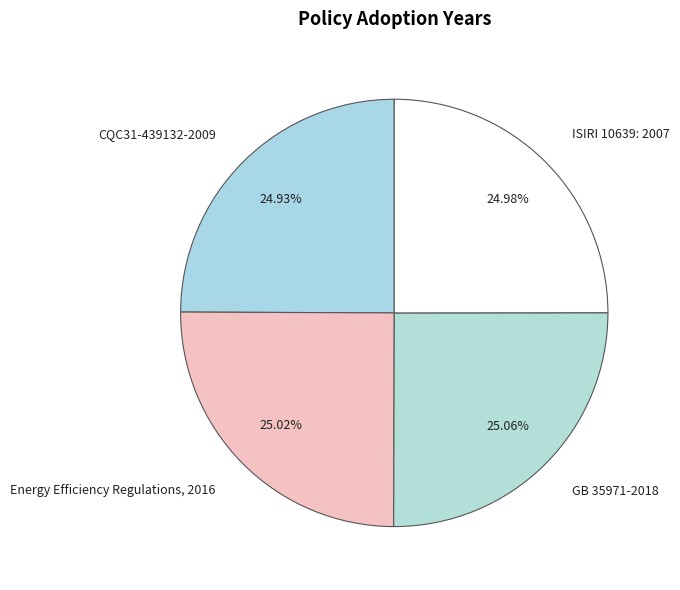

Approximately how many times larger is the value at CQC31-439132-2009 compared to Energy Efficiency Regulations, 2016?

1.0